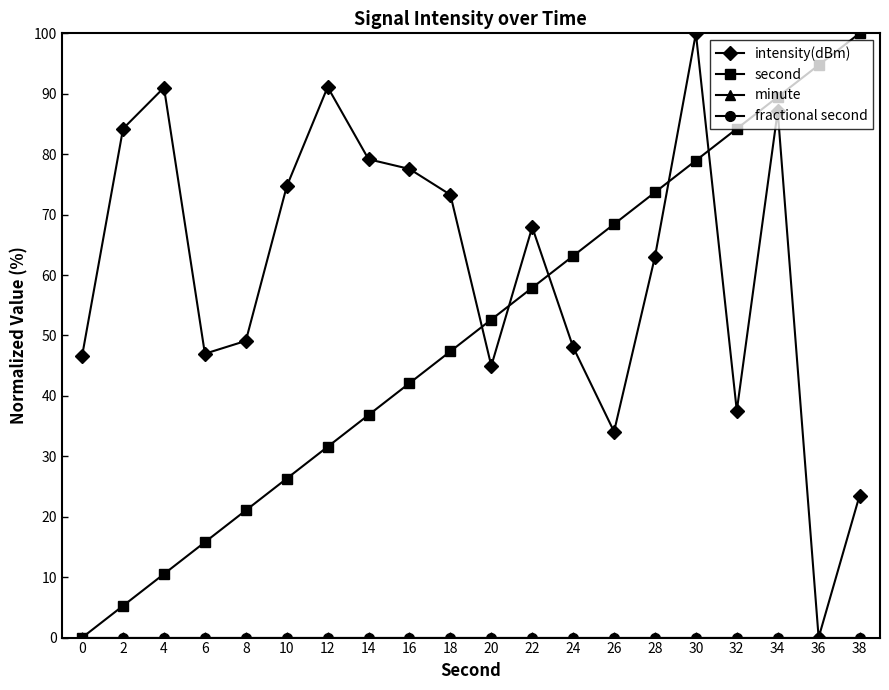

How many interior local valleys does the intensity(dBm) series have?

5